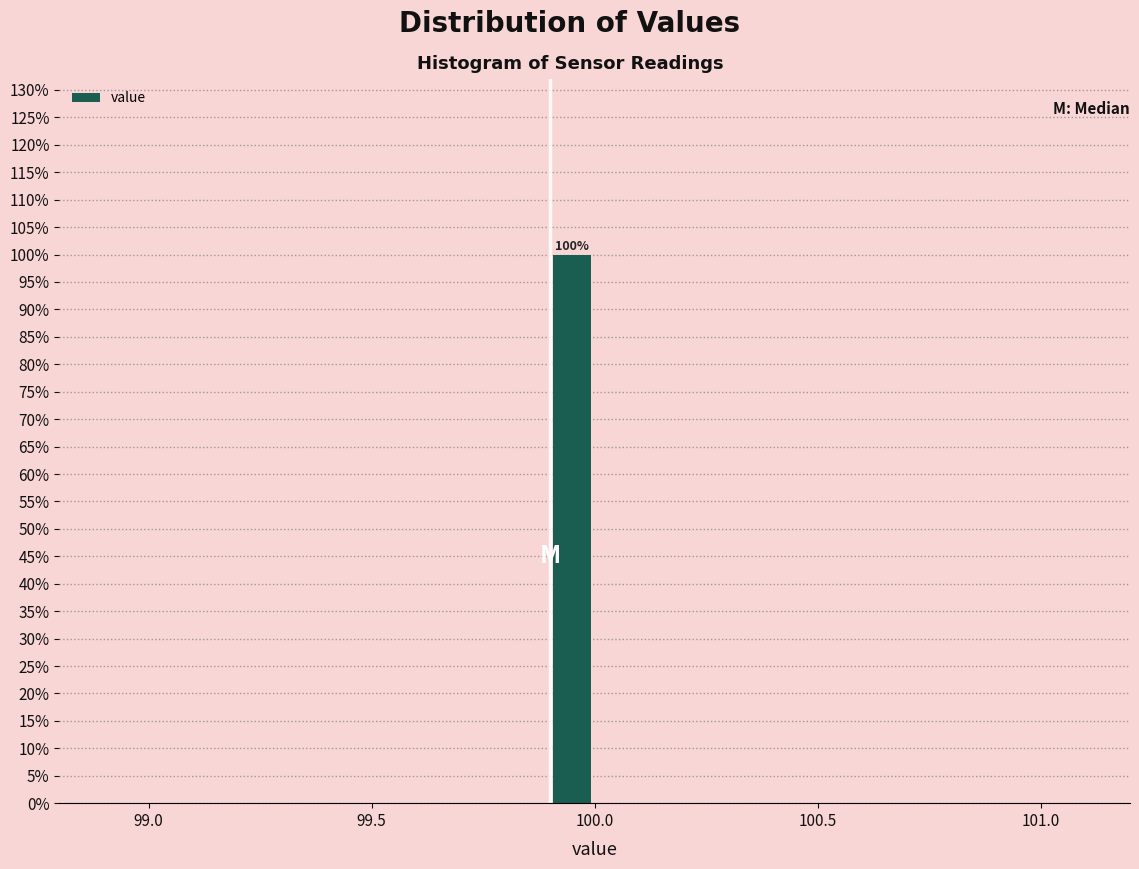

Around what value on the x-axis is the tallest bar? Give the approximate position of its centre, as read against the axis.

99.95